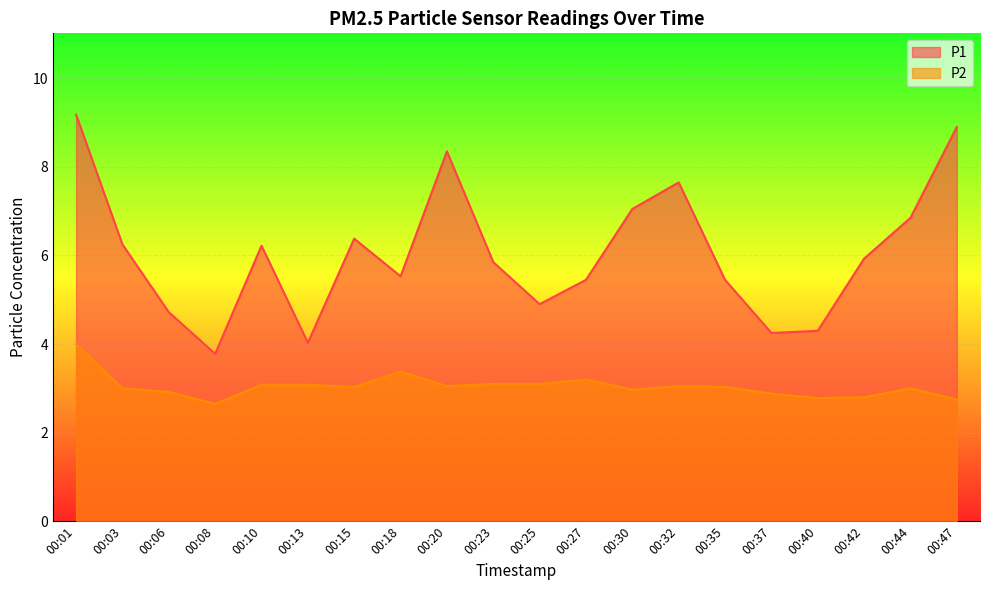

Which has a higher value, 00:01 or 00:20?

00:01